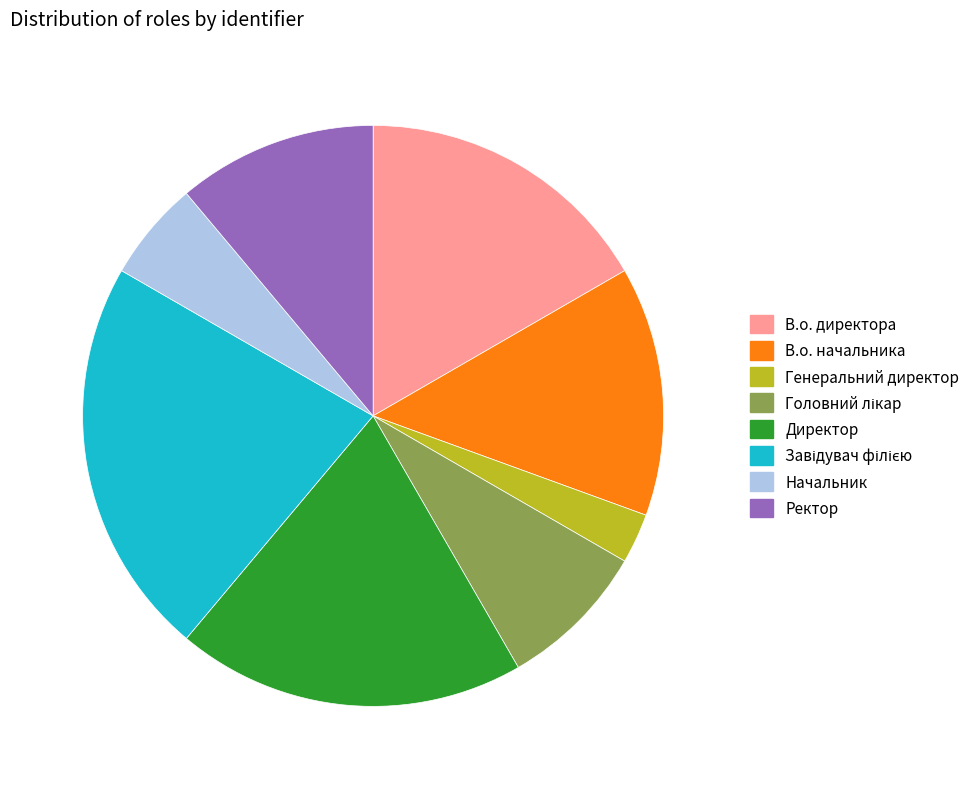

Between Ректор and Генеральний директор, which is larger?

Ректор